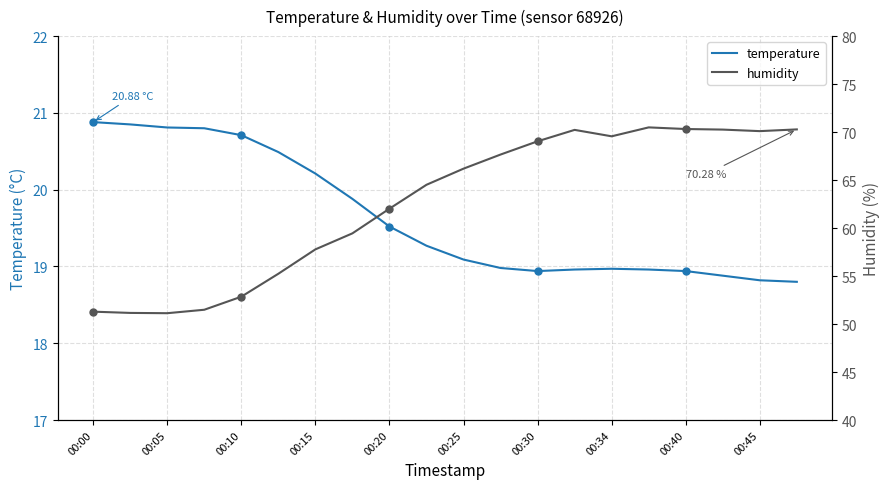

At how many categories does at least one series exceed 31?

20